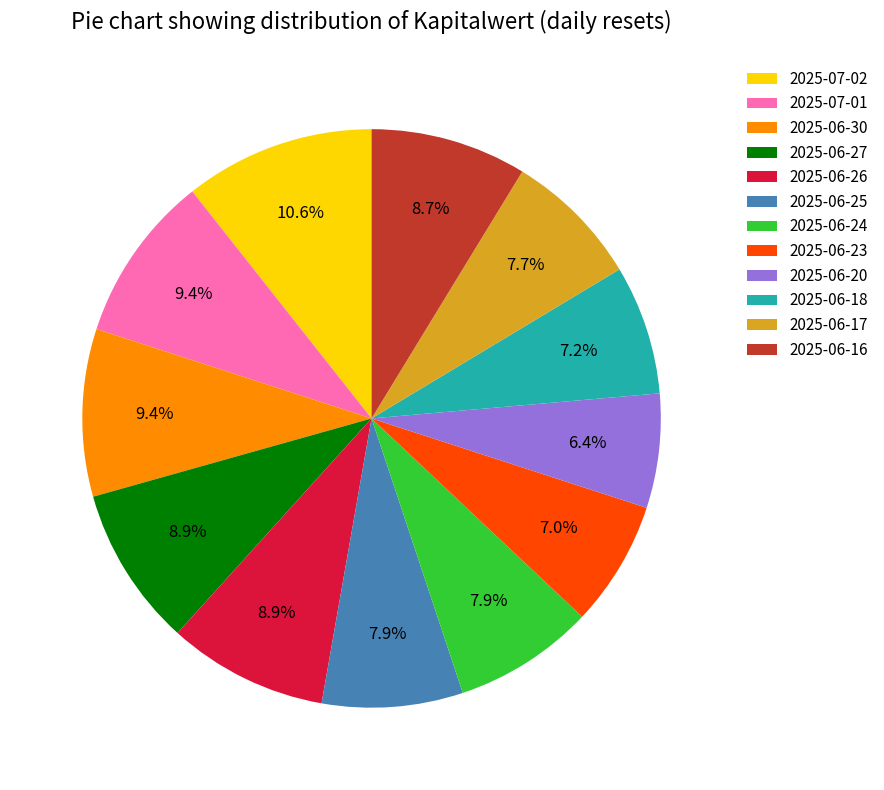

To the nearest percent, what is the combined percentage of 2025-06-24 and 2025-06-26?

17%